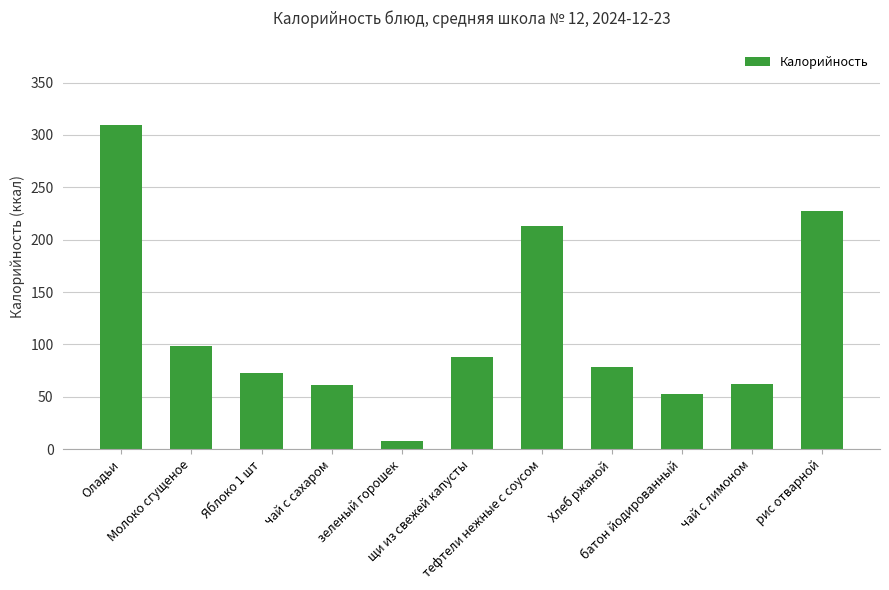

The value at чай с сахаром is 61.4. True or false?

True